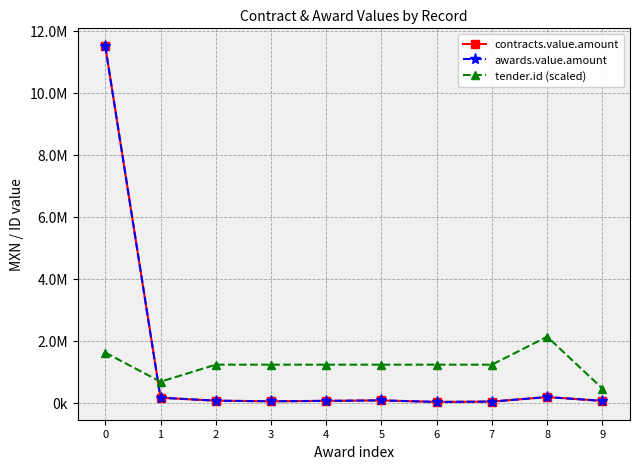

Does the chart have visible grid lines?

Yes